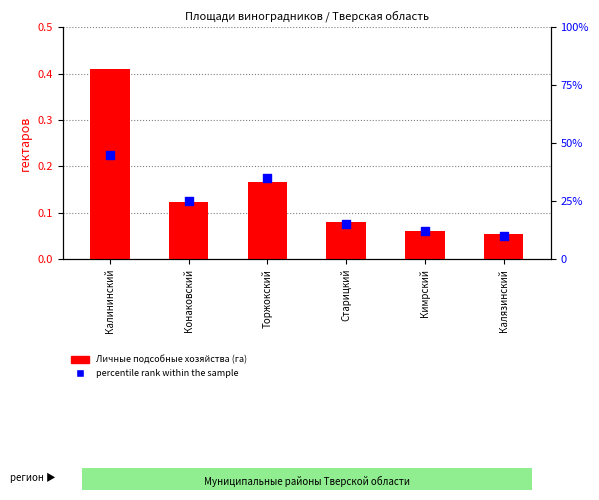

Is the value of Личные подсобные хозяйства (га) at Калининский greater than the value of percentile rank within the sample at Торжокский?

No